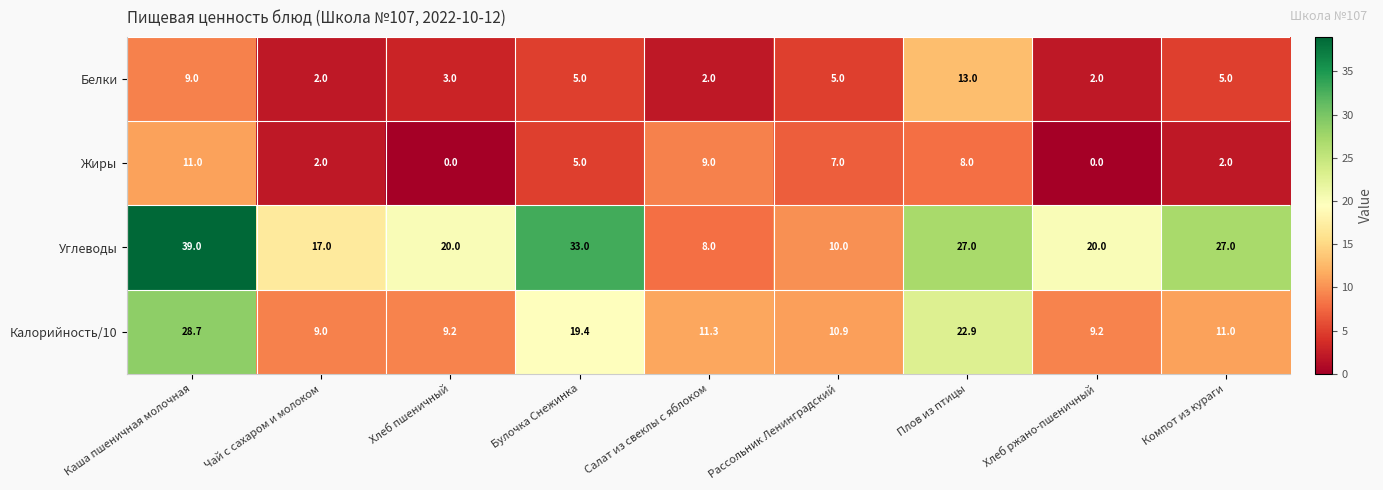

What is the approximate value of Белки at Хлеб ржано-пшеничный?

2.0